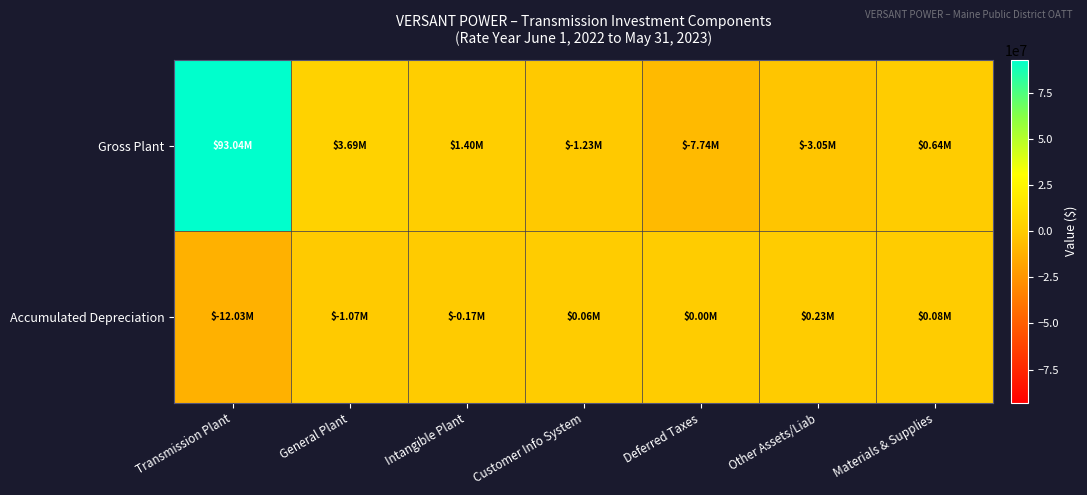

Rank the series by their maximum value, from lowest to highest.

Accumulated Depreciation, Gross Plant